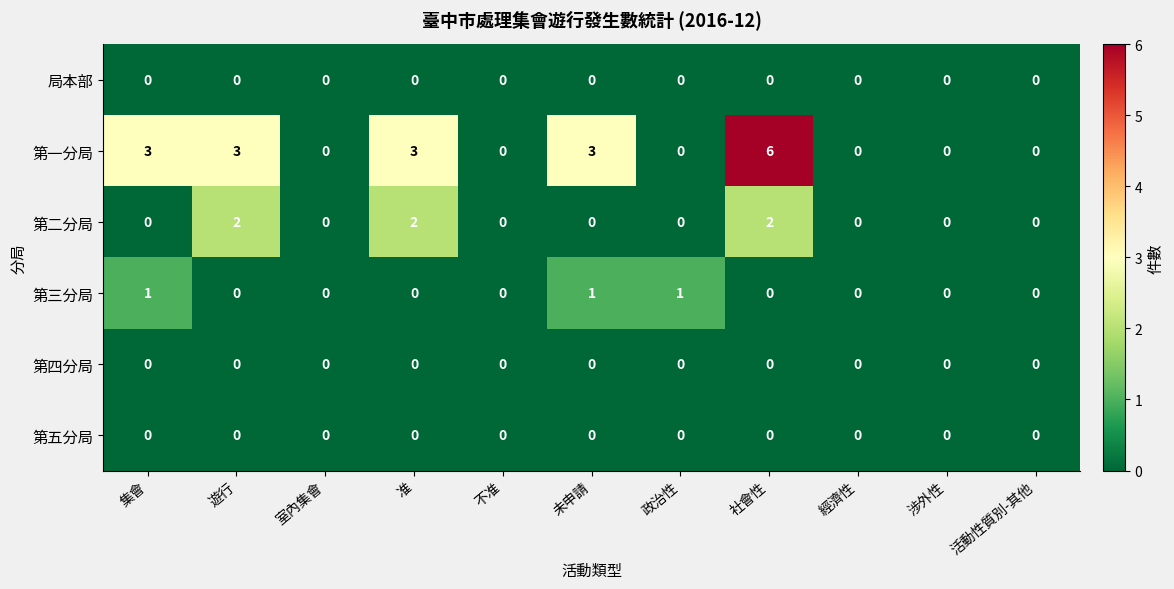

True or false: 第四分局 has a value of 0 at 涉外性.

True